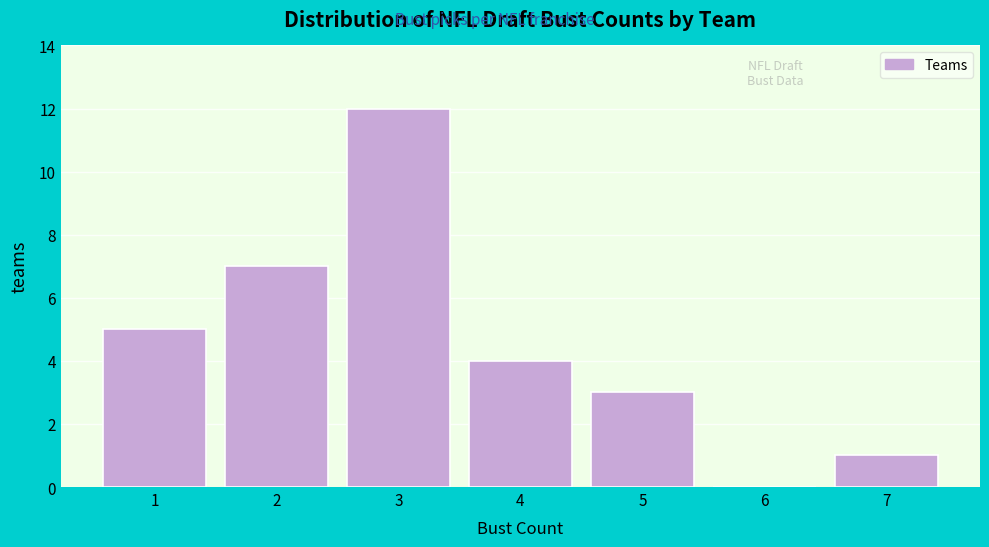

Reading left to right, what are all the values shown in this chart?

1=5	2=7	3=12	4=4	5=3	6=0	7=1